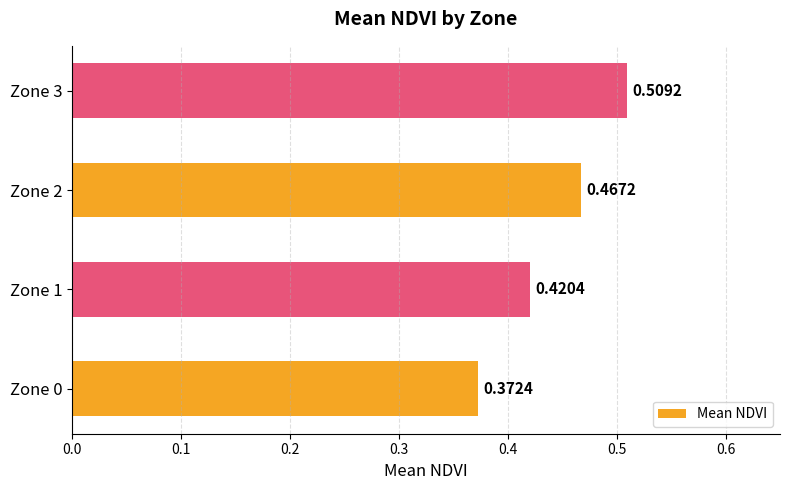

Rank the categories by value from lowest to highest.

Zone 0, Zone 1, Zone 2, Zone 3